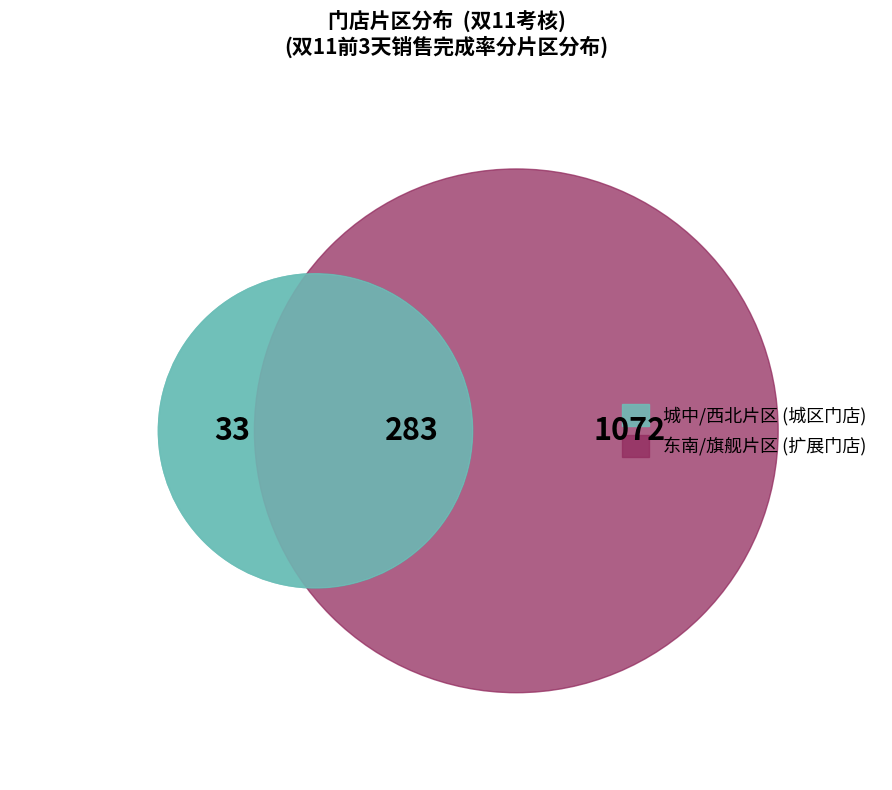

Which category has the smallest portion of the pie?

城中片区